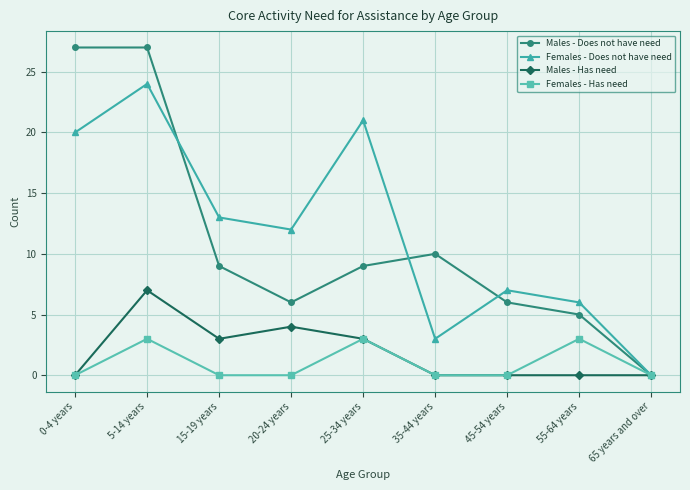

How many distinct data groups are displayed?

4